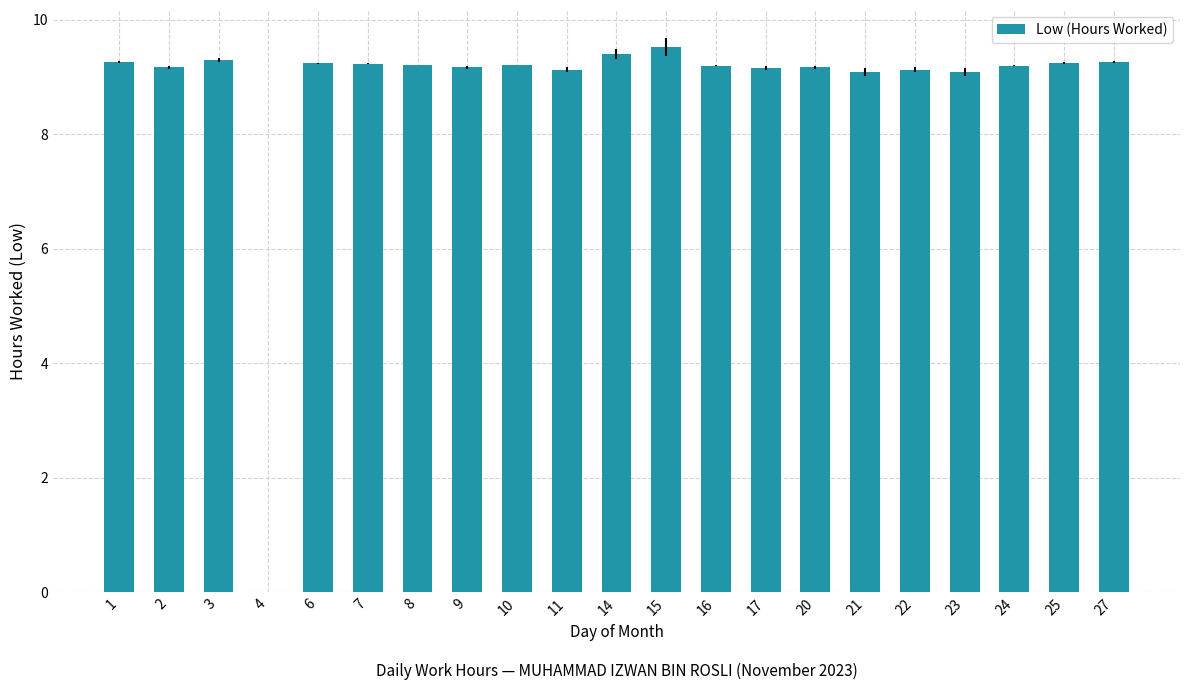

At which label is the value closest to 4?

4